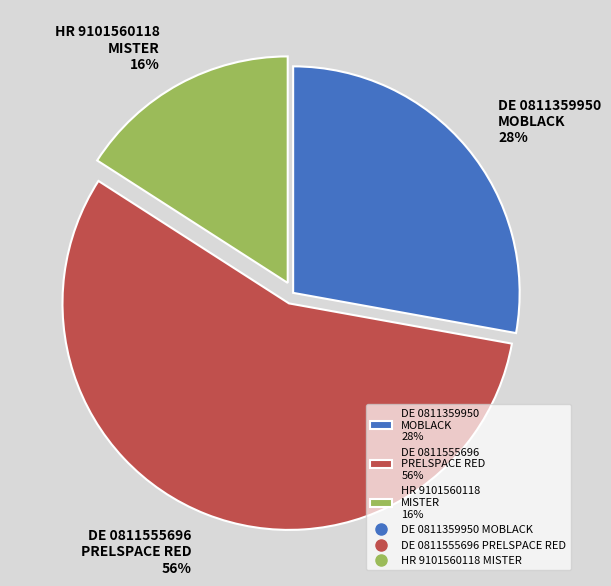

Which has a higher value, DE 0811555696 PRELSPACE RED 56% or DE 0811359950 MOBLACK 28%?

DE 0811555696 PRELSPACE RED 56%